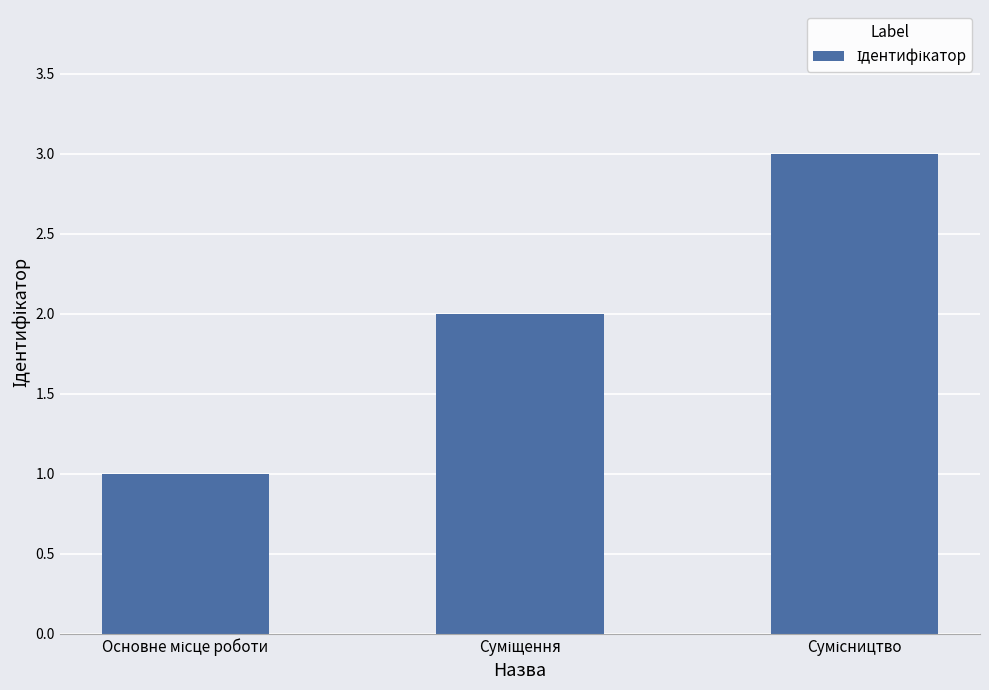

Are the bars horizontal?

No